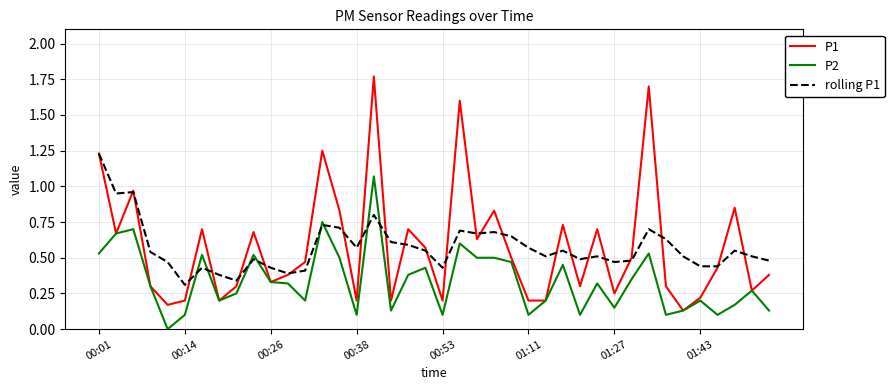

Which series has the largest range (max minus min)?

P1